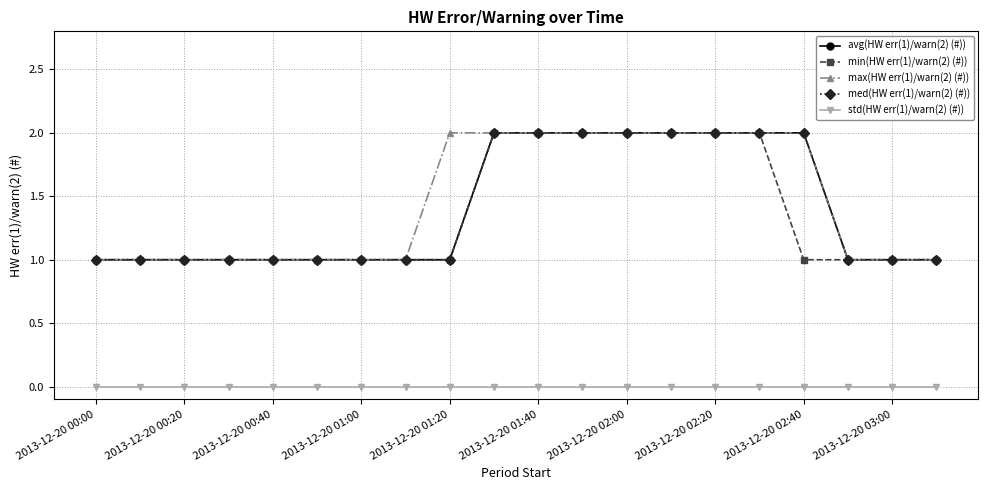

Reading left to right, list all the values displayed in this chart.

avg(HW err(1)/warn(2) (#)): 1	1	1	1	1	1	1	1	1	2	2	2	2	2	2	2	2	1	1	1
min(HW err(1)/warn(2) (#)): 1	1	1	1	1	1	1	1	1	2	2	2	2	2	2	2	1	1	1	1
max(HW err(1)/warn(2) (#)): 1	1	1	1	1	1	1	1	2	2	2	2	2	2	2	2	2	1	1	1
med(HW err(1)/warn(2) (#)): 1	1	1	1	1	1	1	1	1	2	2	2	2	2	2	2	2	1	1	1
std(HW err(1)/warn(2) (#)): 0	0	0	0	0	0	0	0	0	0	0	0	0	0	0	0	0	0	0	0